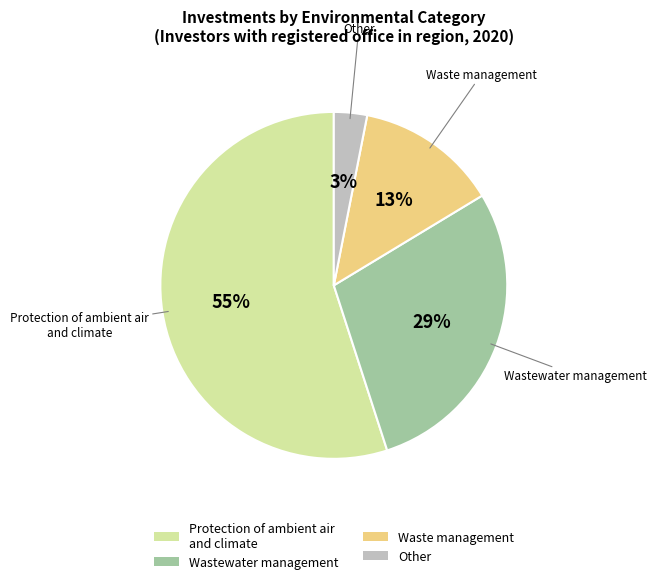

What is the ratio of the value at Wastewater management to the value at Protection of ambient air and climate?

0.5